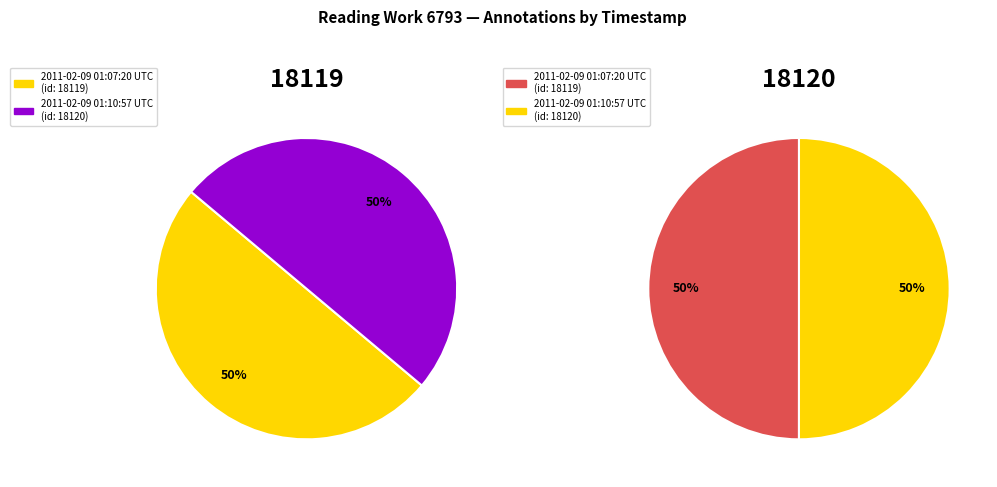

True or false: 2011-02-09 01:10:57 UTC accounts for 50% of the total.

True